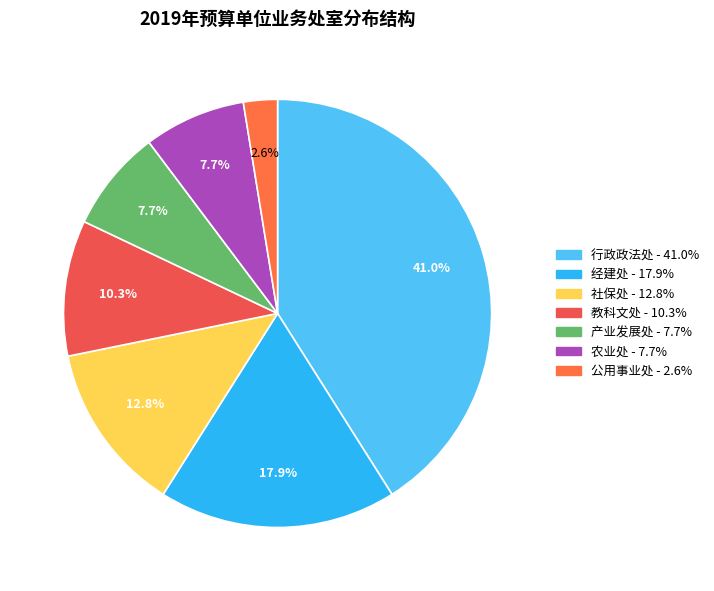

The 社保处 slice represents 19% of the pie. True or false?

False